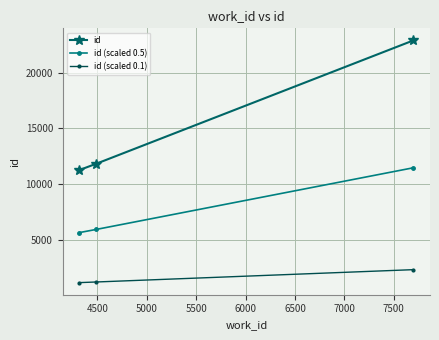

Which series has the widest spread of values?

id